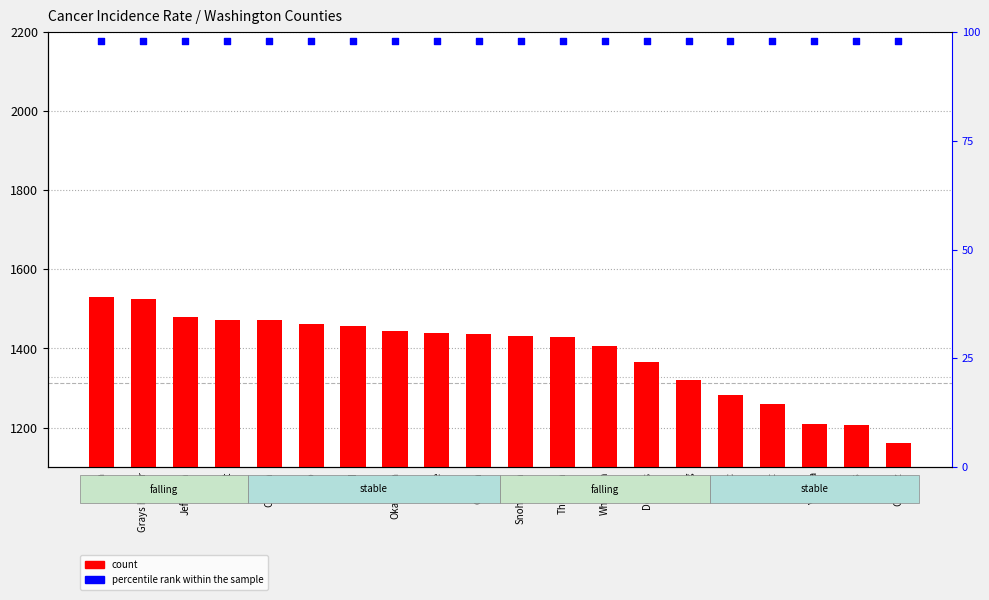

At how many categories does at least one series exceed 931?

20